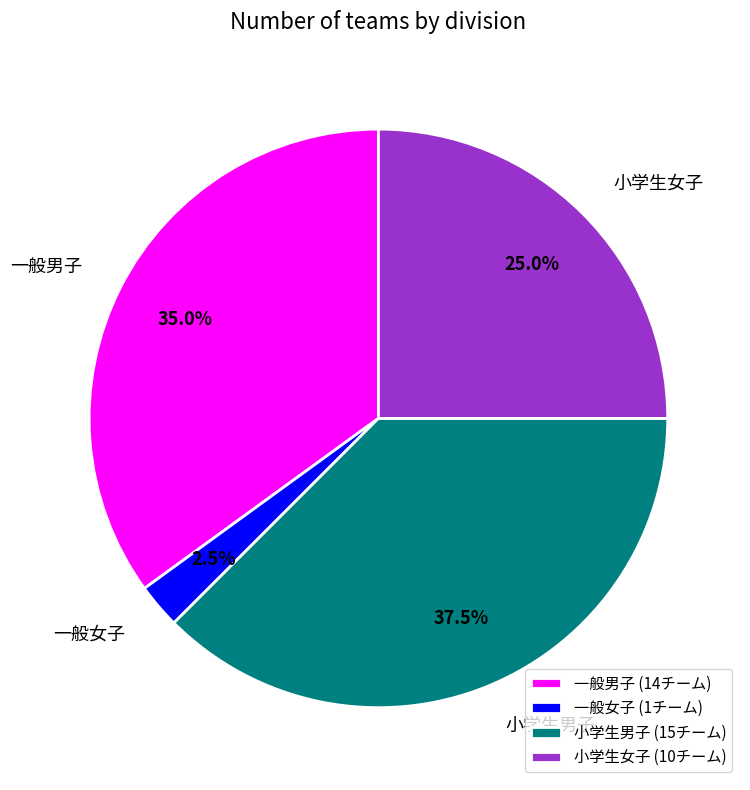

Do 小学生女子 and 小学生男子 together represent more than half of the pie?

Yes